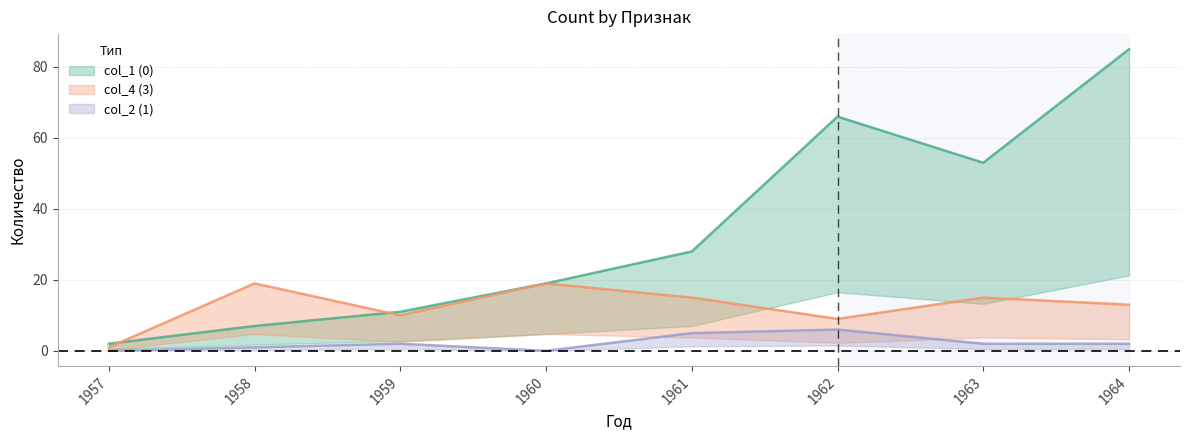

At which category does the chart reach its minimum across all series?

1957